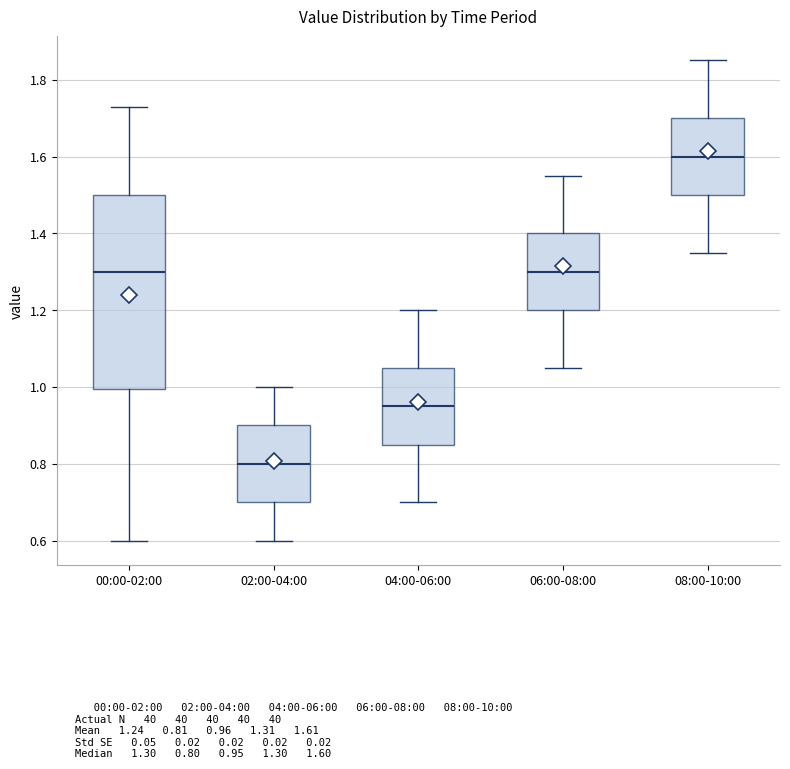

Reading left to right, read every box against the y-axis: the position of its median line, the range the box covers, and the ends of its whiskers. The values are not printed on the chart, so give them approximately, as read against the axis.

00:00-02:00: median 1.30, box 1.00 to 1.50, whiskers 0.60 to 1.74
02:00-04:00: median 0.80, box 0.70 to 0.90, whiskers 0.60 to 1.00
04:00-06:00: median 0.96, box 0.86 to 1.06, whiskers 0.70 to 1.20
06:00-08:00: median 1.30, box 1.20 to 1.40, whiskers 1.06 to 1.56
08:00-10:00: median 1.60, box 1.50 to 1.70, whiskers 1.36 to 1.86